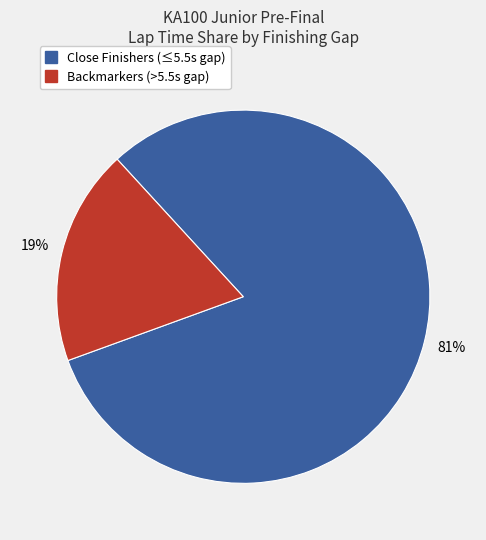

To the nearest percent, what is the average slice percentage?

50%